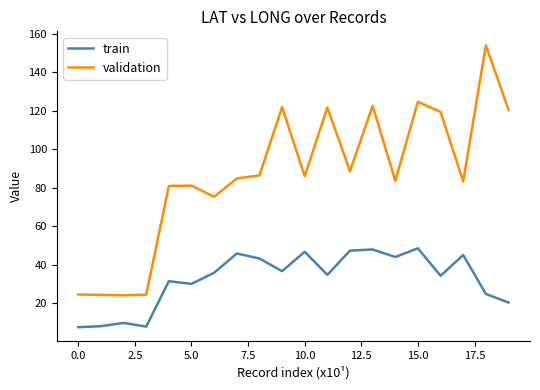

Rank the series by their maximum value, from highest to lowest.

validation, train